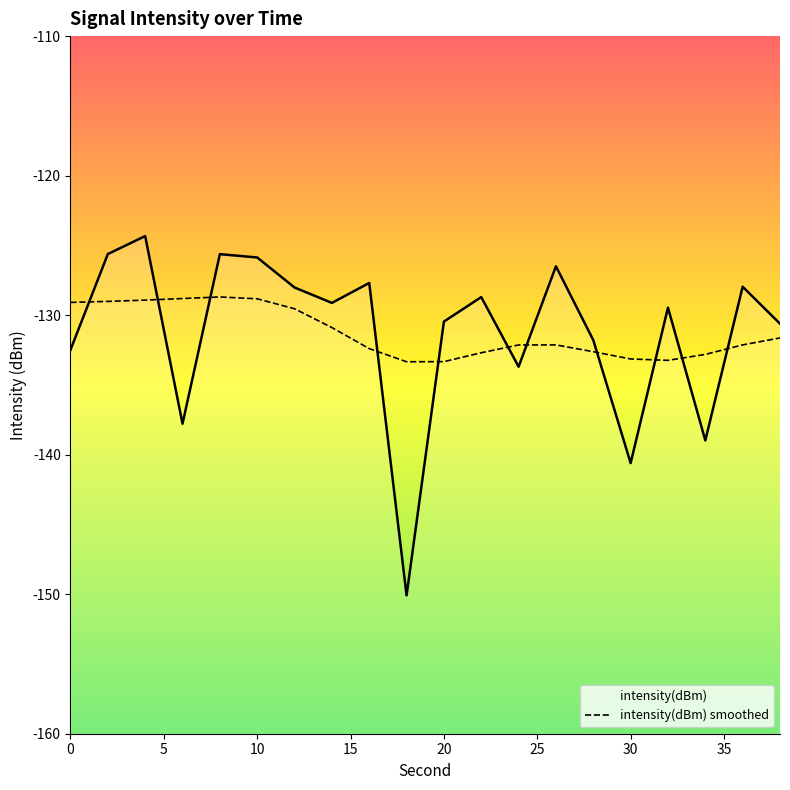

Does the chart have visible grid lines?

No